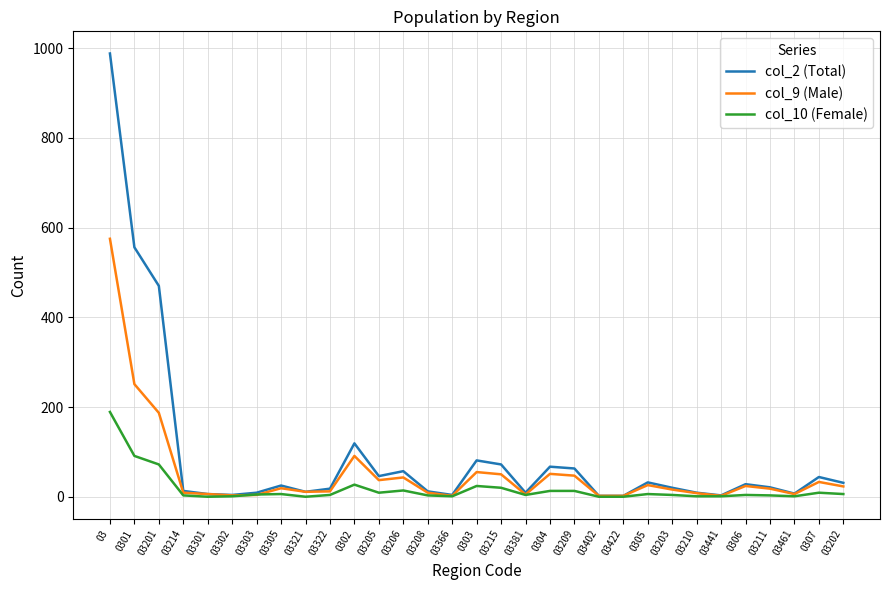

At 0301, list the series in order from largest to smallest.

col_2 (Total), col_9 (Male), col_10 (Female)